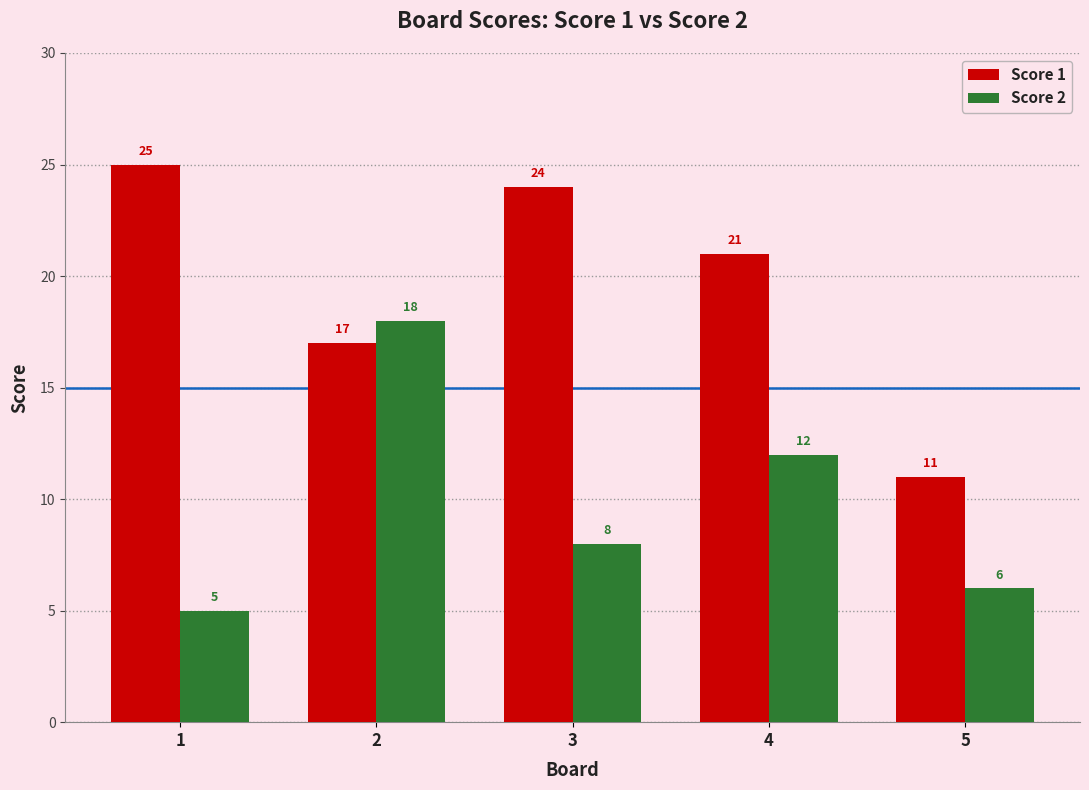

Are the bars grouped side by side (vs. stacked)?

Yes